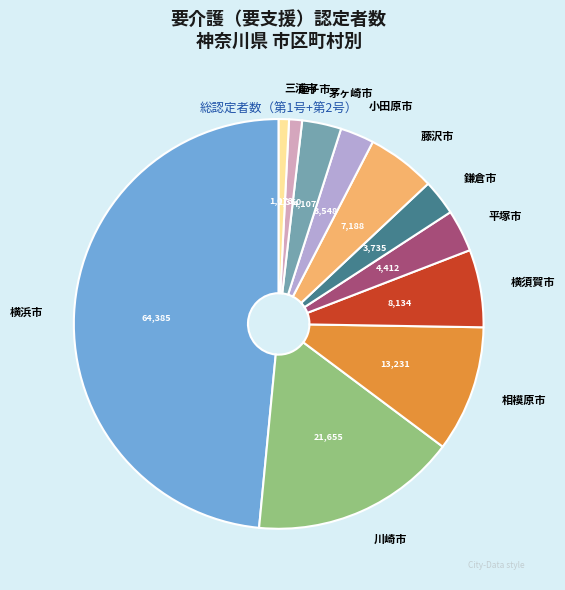

Which has a higher value, 鎌倉市 or 相模原市?

相模原市